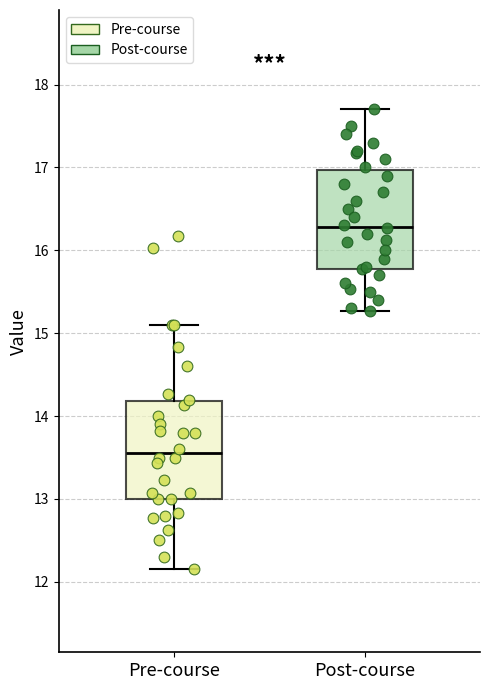

Which box's median line is the highest?

Post-course